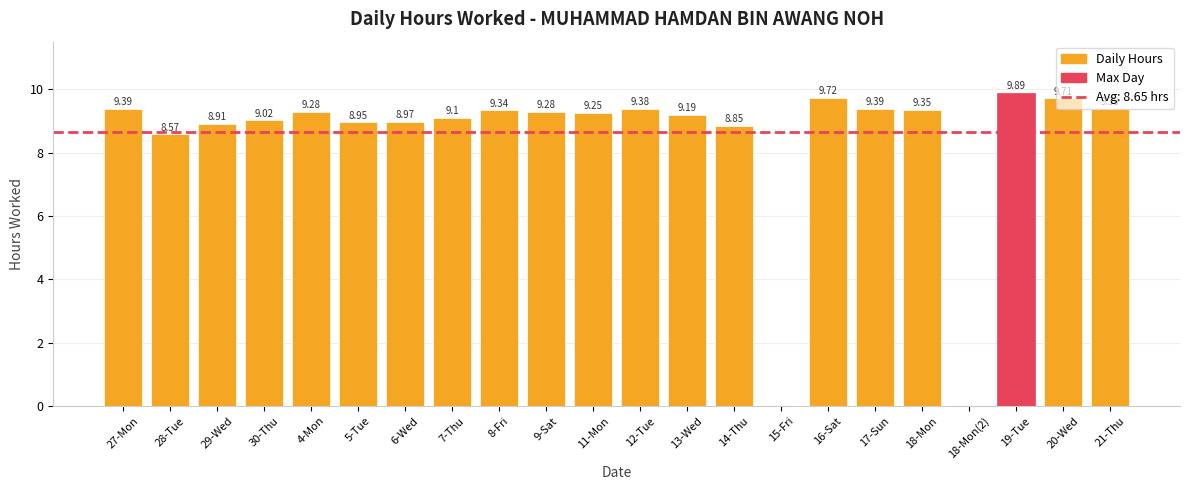

What is the sum of all values?

184.9